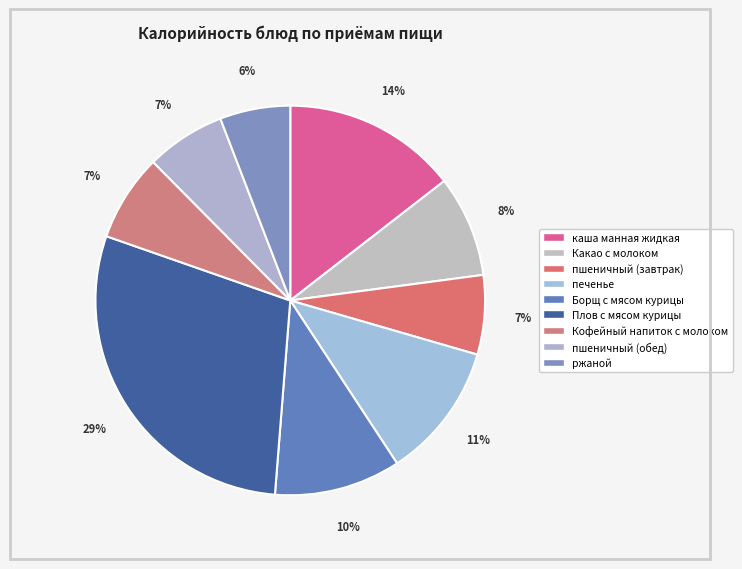

To the nearest percent, what portion does Кофейный напиток с молоком represent?

7%